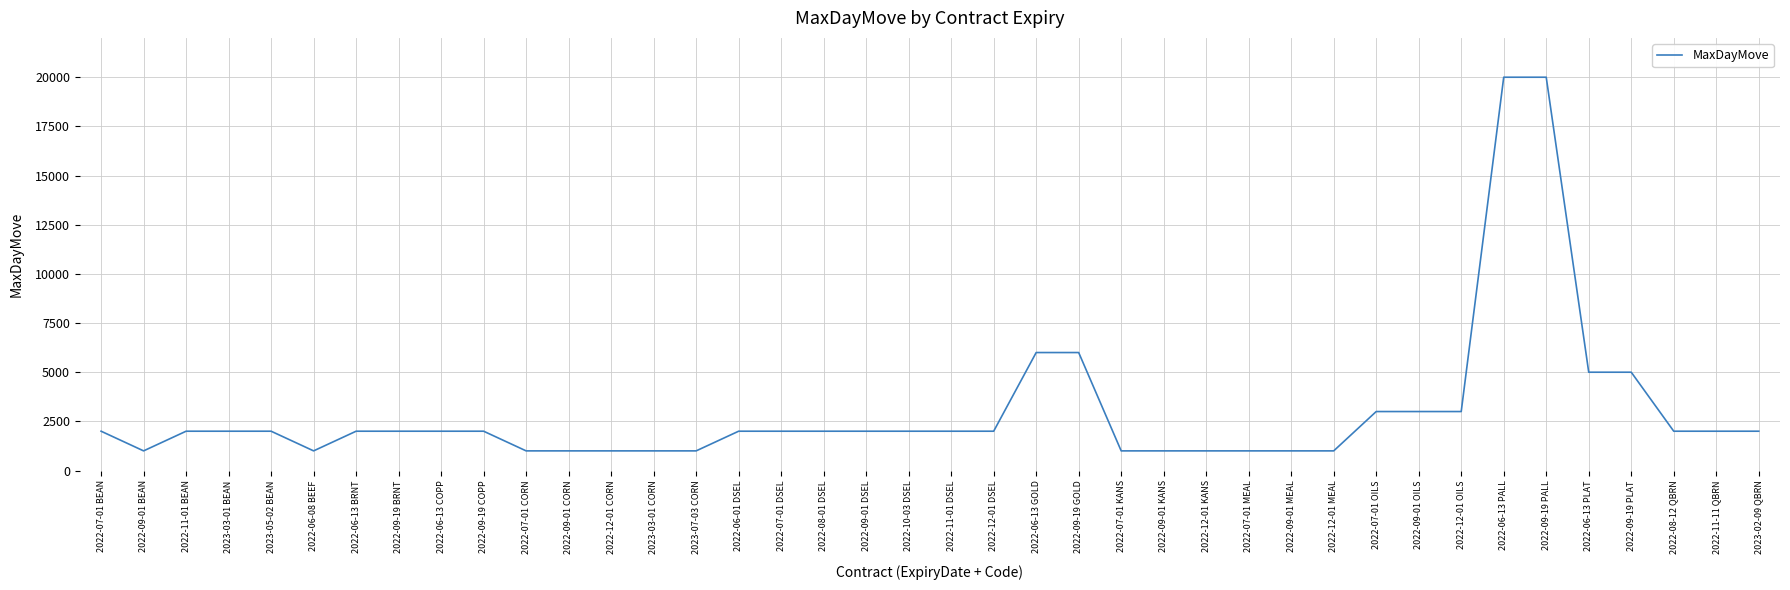

Approximately how many times larger is the value at 2022-09-01 CORN compared to 2022-06-01 DSEL?

0.5